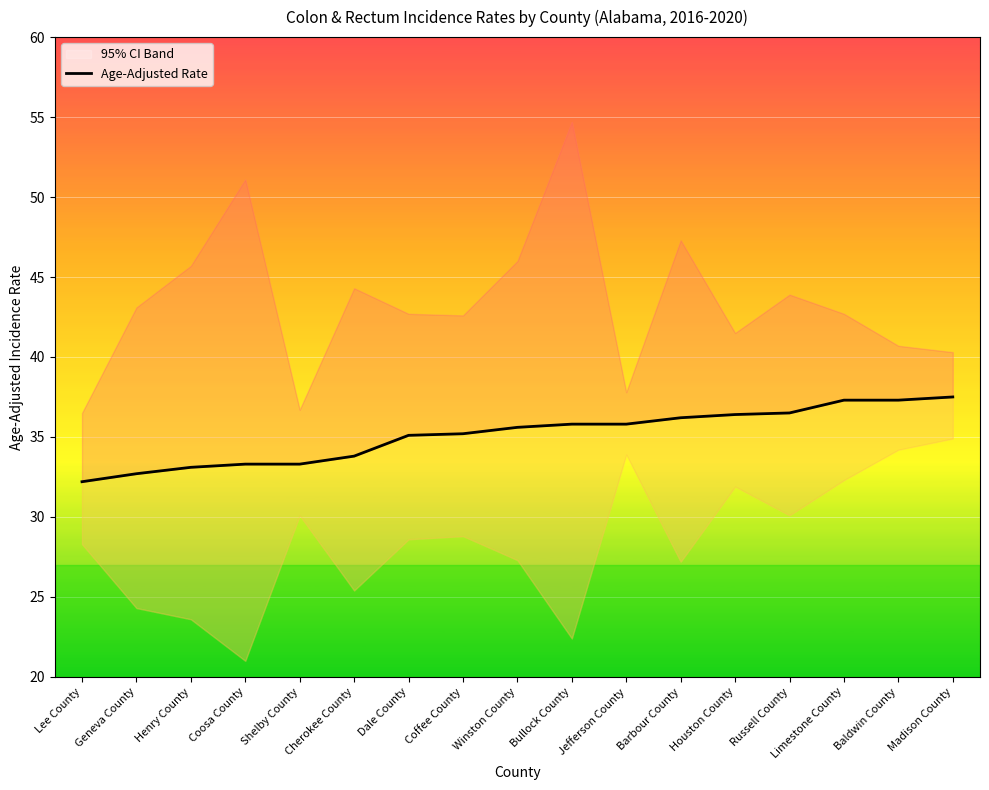

Reading left to right, what are all the values shown in this chart?

32.2	32.7	33.1	33.3	33.3	33.8	35.1	35.2	35.6	35.8	35.8	36.2	36.4	36.5	37.3	37.3	37.5